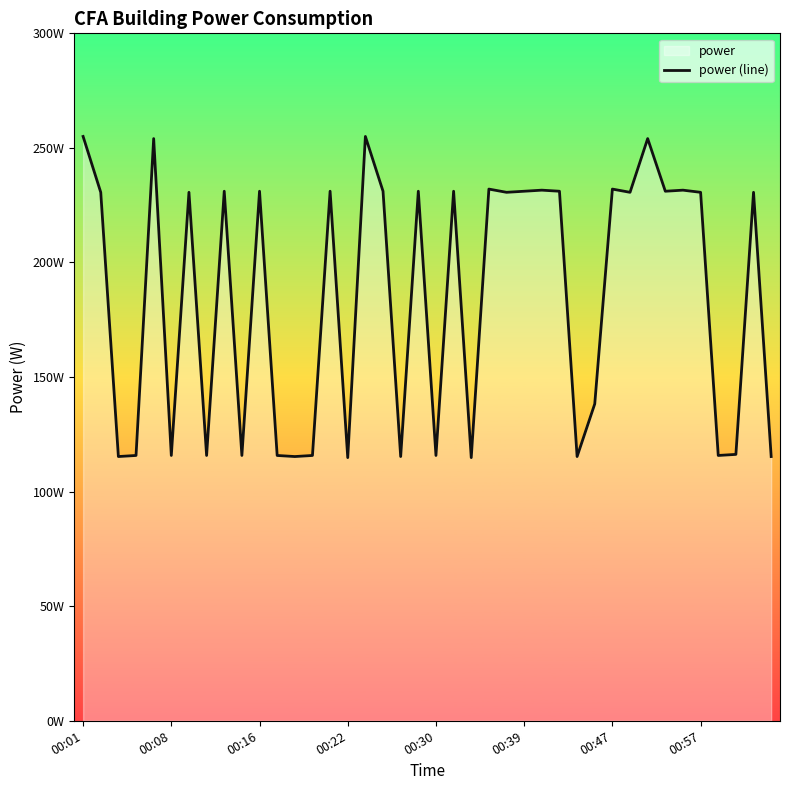

Count the number of categories in the chart.

40